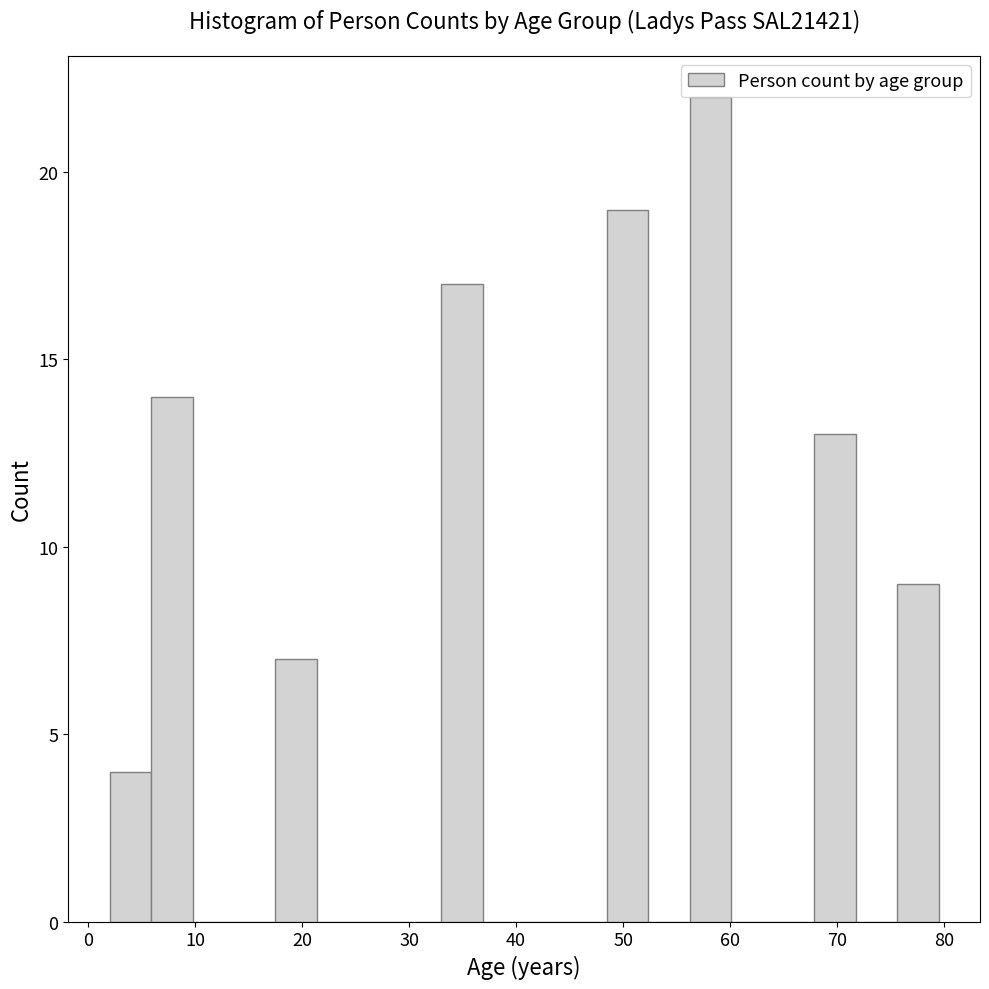

Read against the x-axis, roughly where is the centre of the tallest bar?

58